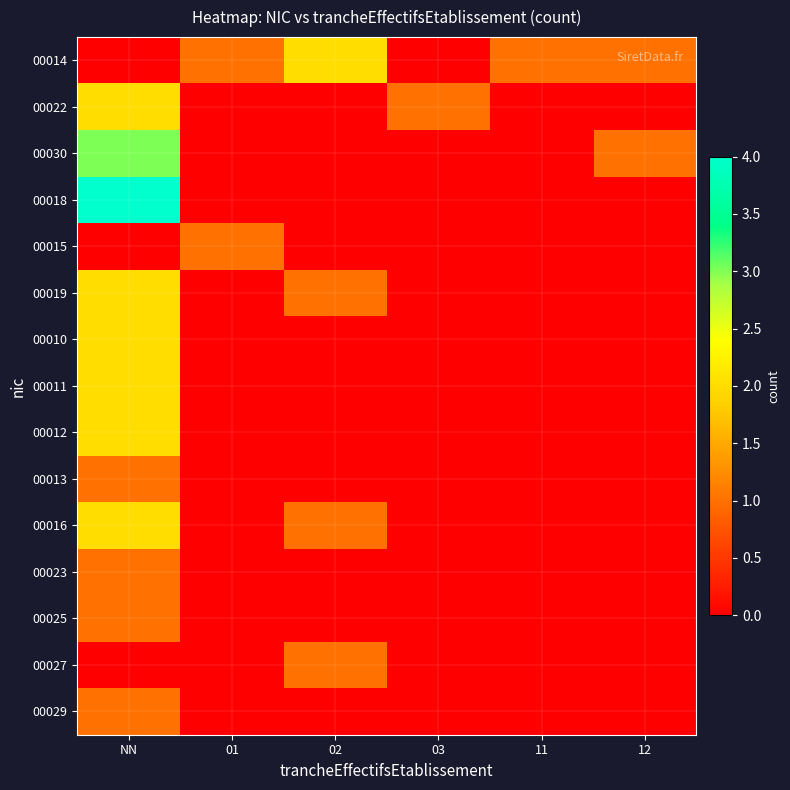

Reading left to right, transcribe all the data shown in this chart.

00014: NN=0	01=1	02=2	03=0	11=1	12=1
00022: NN=2	01=0	02=0	03=1	11=0	12=0
00030: NN=3	01=0	02=0	03=0	11=0	12=1
00018: NN=4	01=0	02=0	03=0	11=0	12=0
00015: NN=0	01=1	02=0	03=0	11=0	12=0
00019: NN=2	01=0	02=1	03=0	11=0	12=0
00010: NN=2	01=0	02=0	03=0	11=0	12=0
00011: NN=2	01=0	02=0	03=0	11=0	12=0
00012: NN=2	01=0	02=0	03=0	11=0	12=0
00013: NN=1	01=0	02=0	03=0	11=0	12=0
00016: NN=2	01=0	02=1	03=0	11=0	12=0
00023: NN=1	01=0	02=0	03=0	11=0	12=0
00025: NN=1	01=0	02=0	03=0	11=0	12=0
00027: NN=0	01=0	02=1	03=0	11=0	12=0
00029: NN=1	01=0	02=0	03=0	11=0	12=0